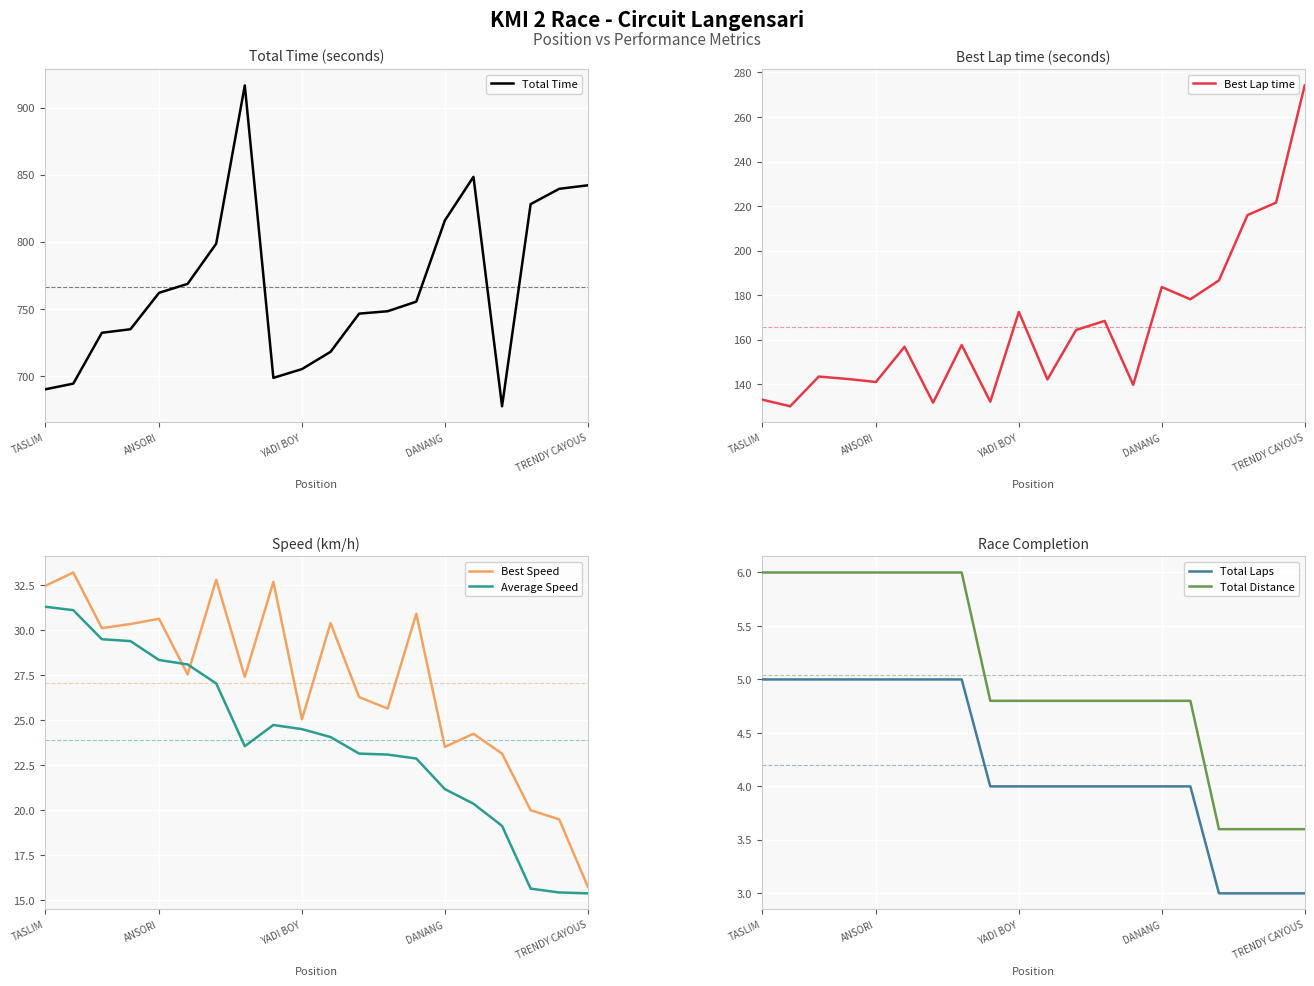

True or false: Best Speed and Best Lap time cross at least once.

False